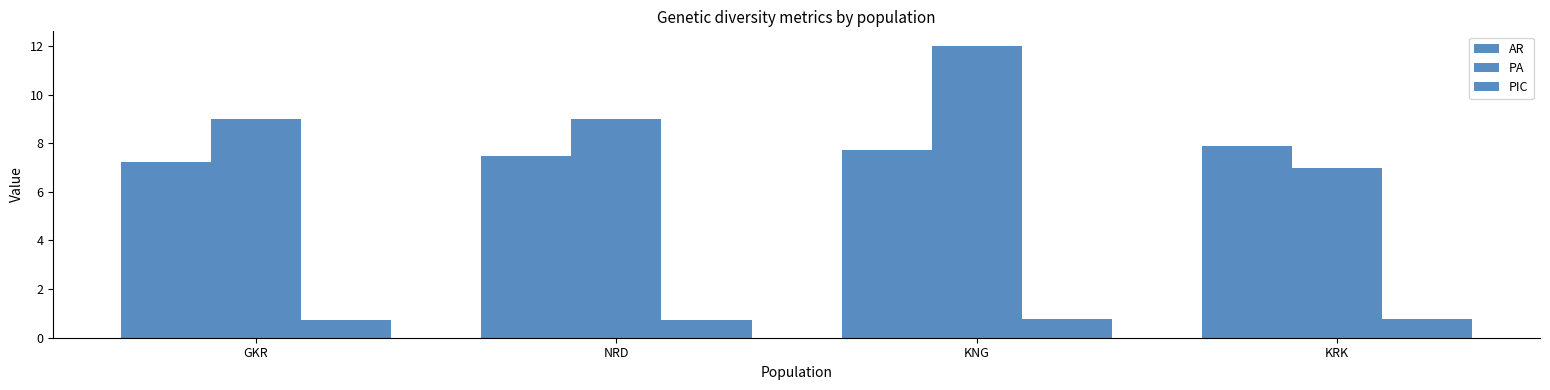

Reading left to right, transcribe all the data shown in this chart.

AR: 7.2	7.5	7.7	7.9
PA: 9.0	9.0	12.0	7.0
PIC: 0.7	0.7	0.8	0.8